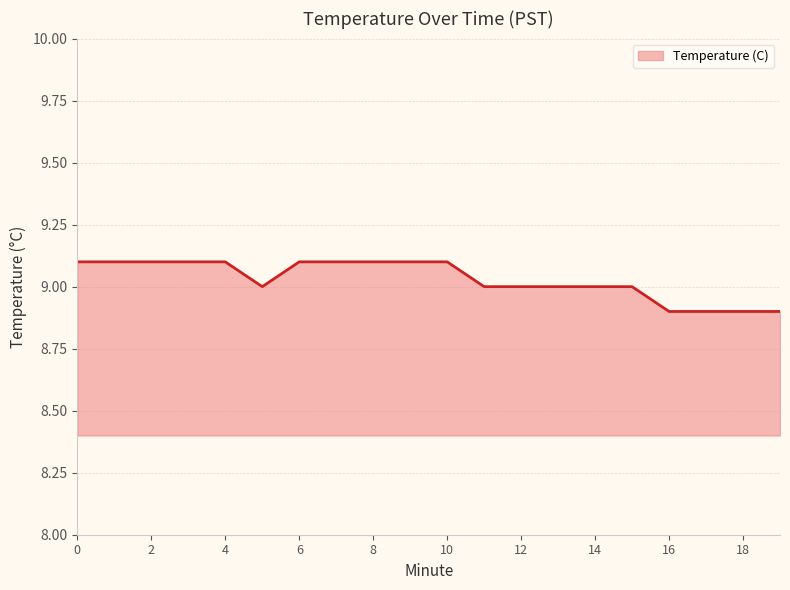

What is the maximum value shown in the chart?

9.1